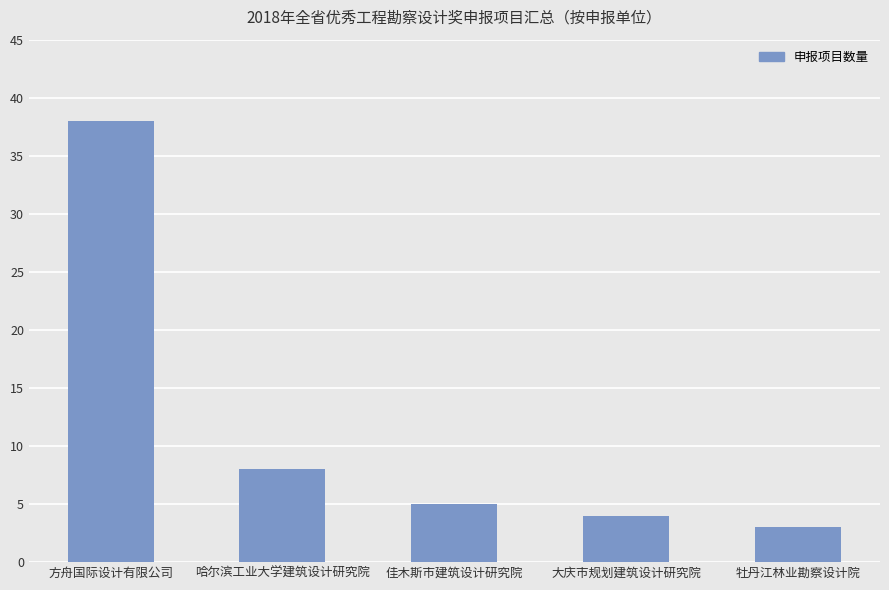

Where does the data first go above 5?

方舟国际设计有限公司